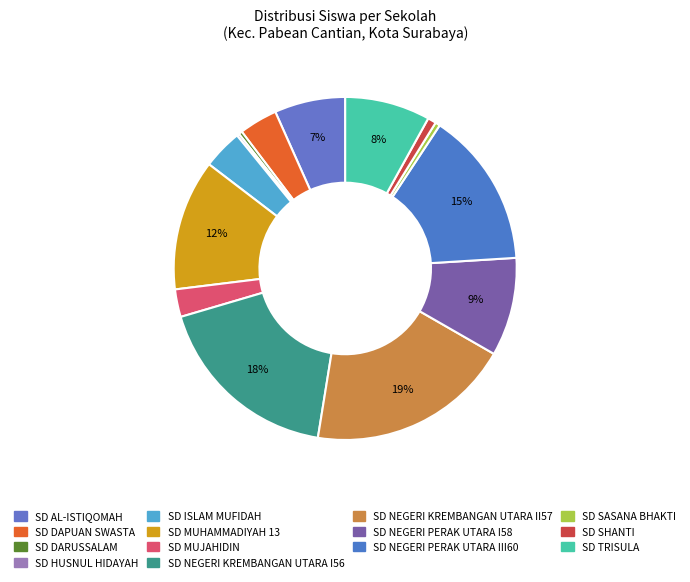

Count the number of slices in the pie.

14